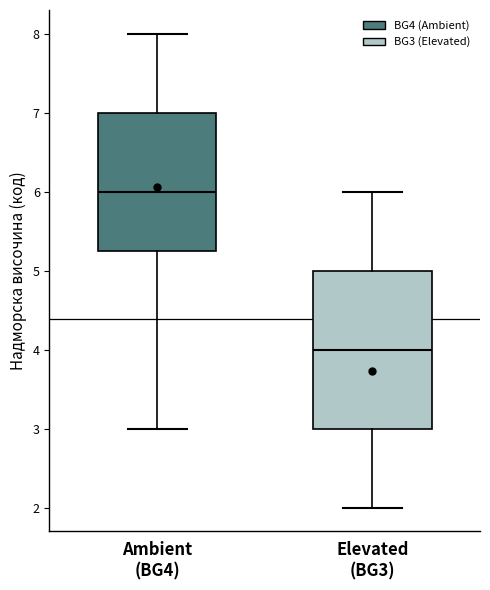

Reading left to right, read every box against the y-axis: the position of its median line, the range the box covers, and the ends of its whiskers. The values are not printed on the chart, so give them approximately, as read against the axis.

Ambient (BG4): median 6.0, box 5.3 to 7.0, whiskers 3.0 to 8.0
Elevated (BG3): median 4.0, box 3.0 to 5.0, whiskers 2.0 to 6.0